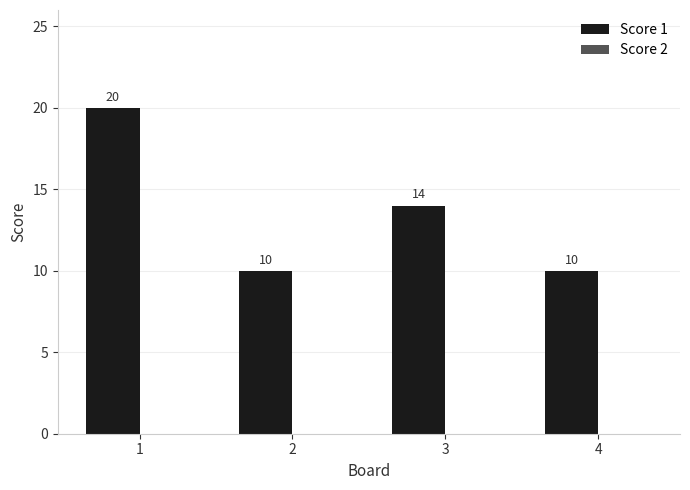

How many values are between 10 and 20?

4